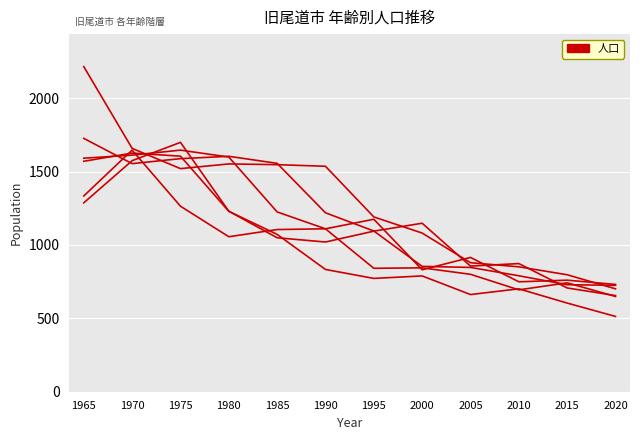

Does the chart display data point markers on the line(s)?

No